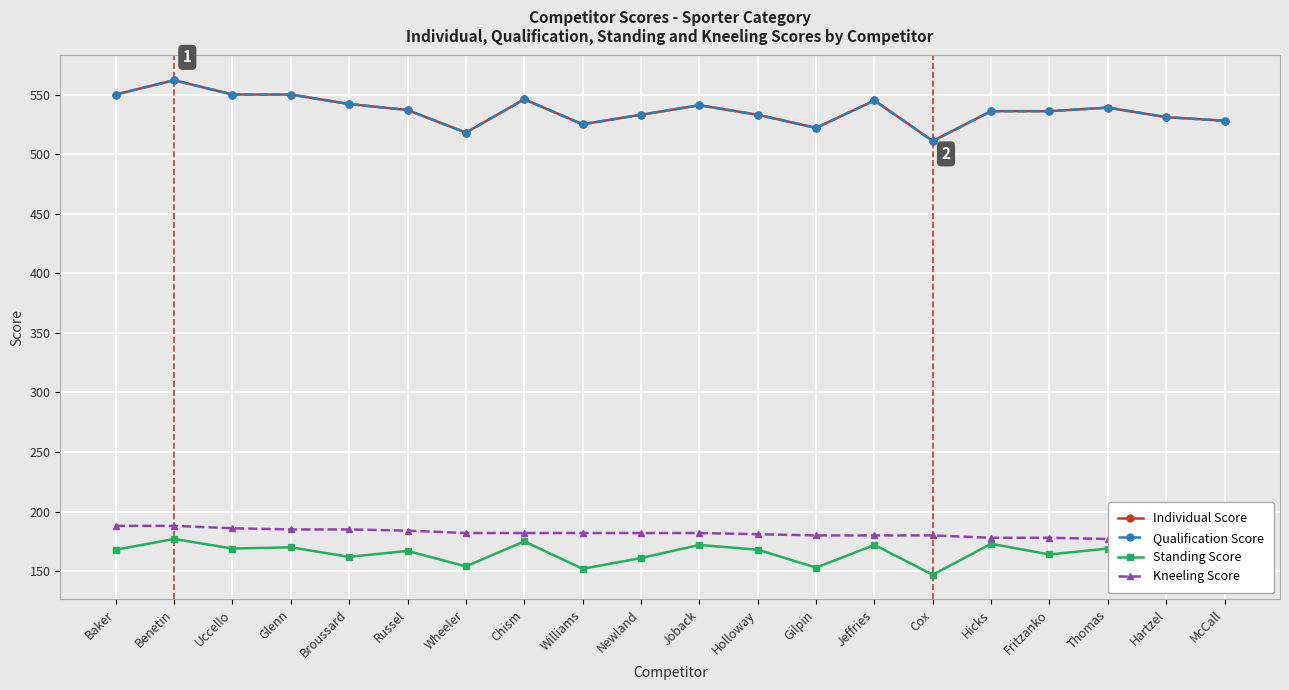

What is the maximum value for Individual Score?

562